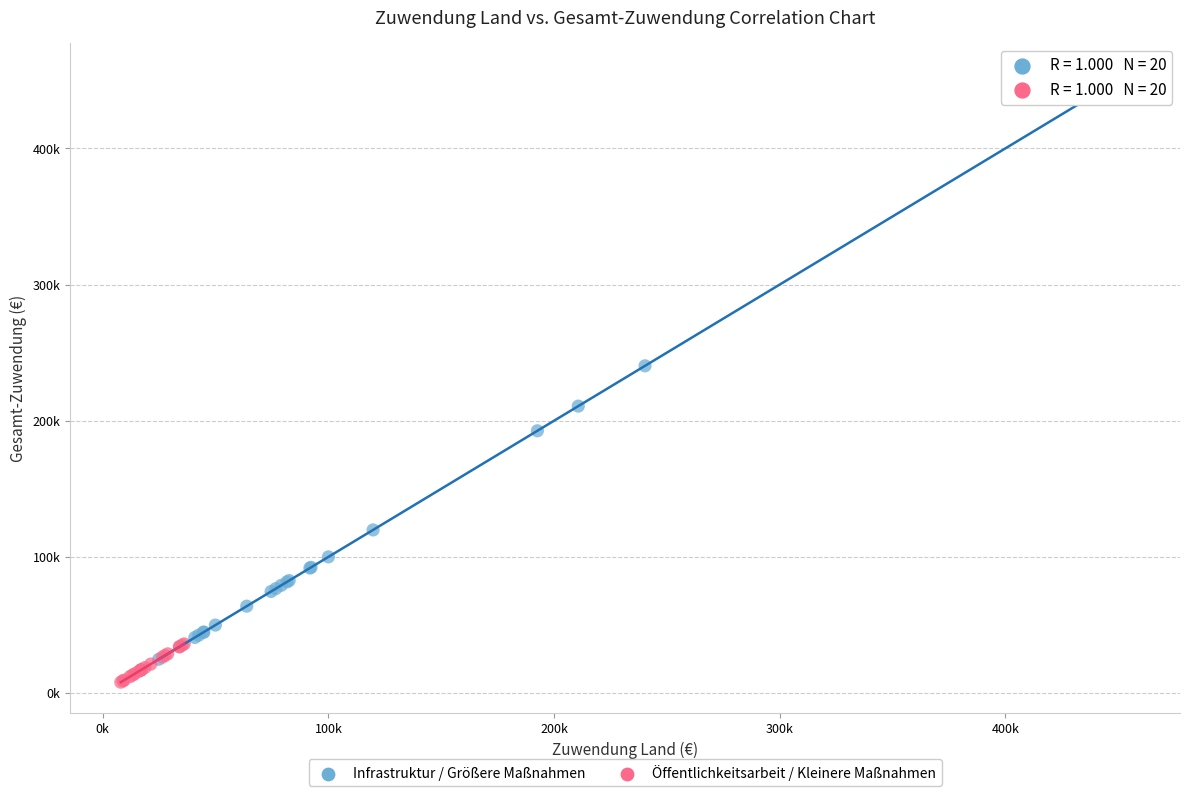

Which series reaches the minimum Y coordinate?

Öffentlichkeitsarbeit / Kleinere Maßnahmen